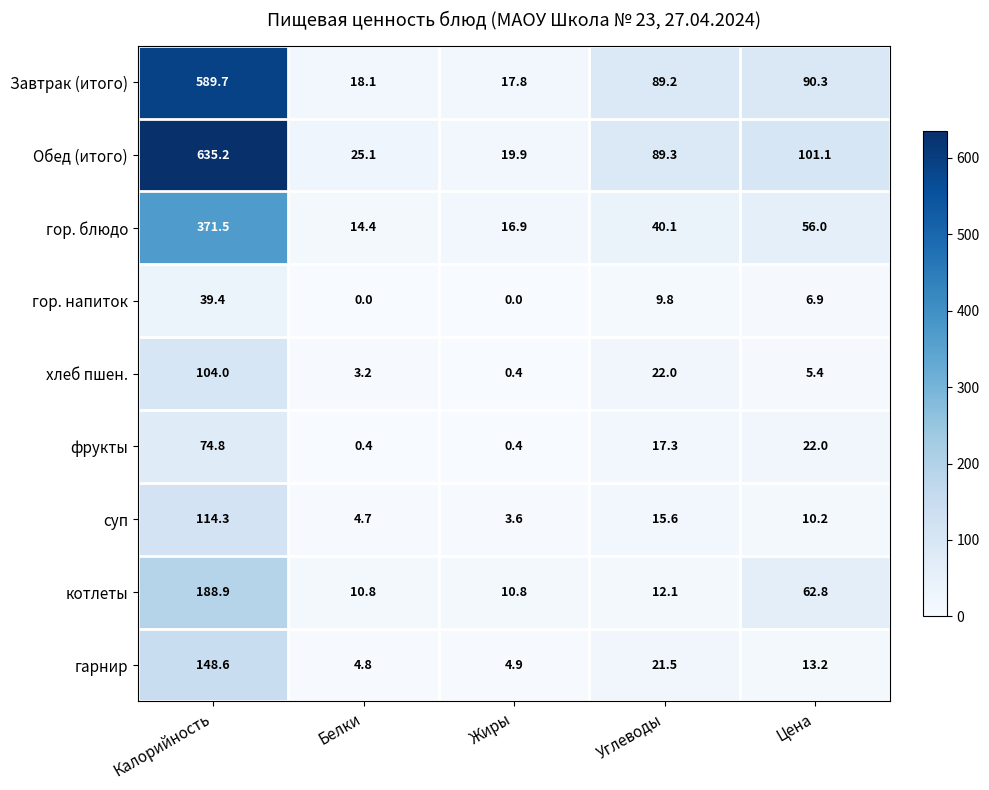

At how many categories does at least one series exceed 283?

1